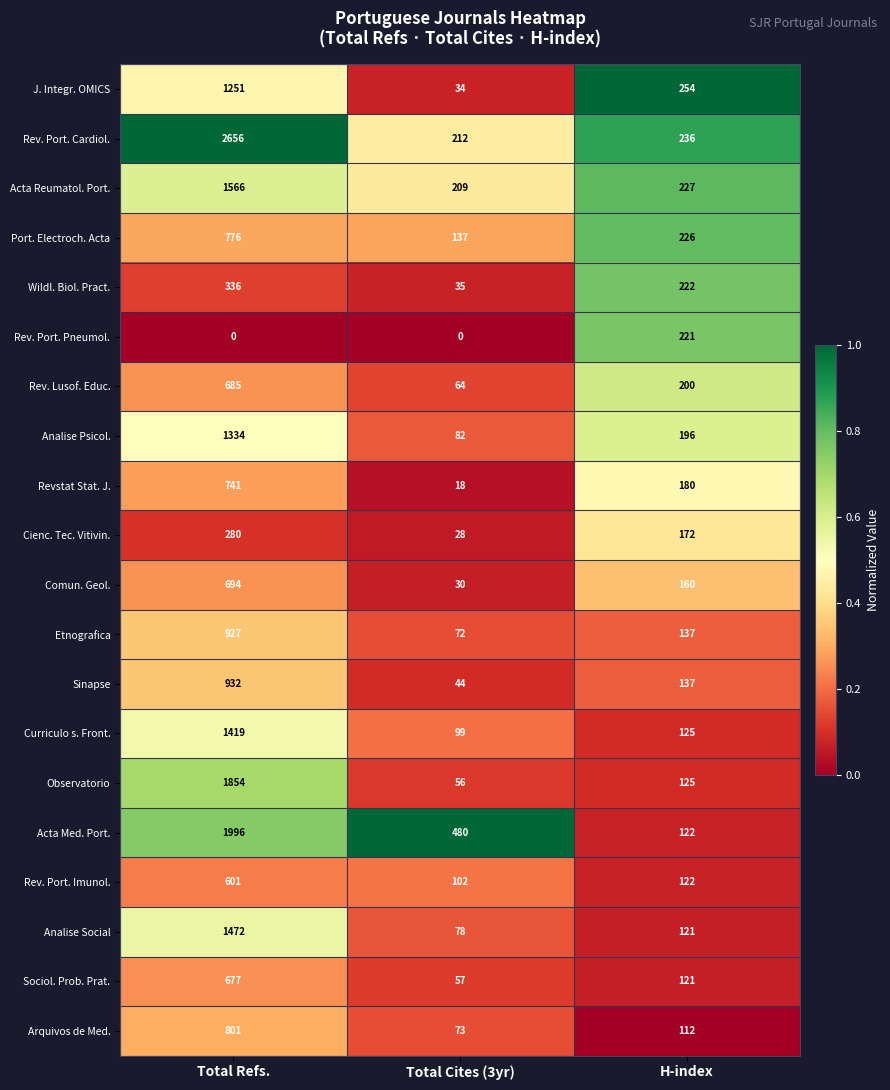

What is the sum of all Rev. Port. Imunol. values?

825